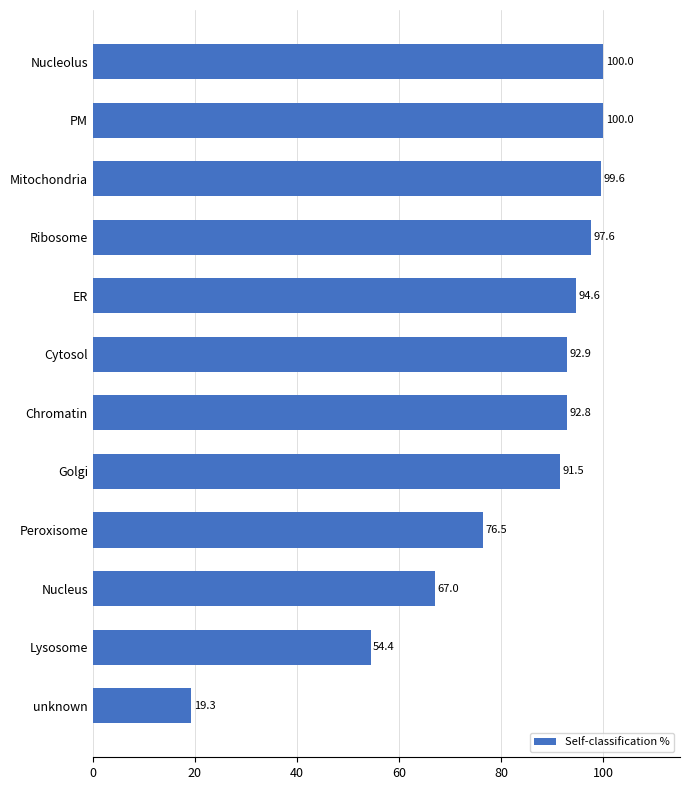

What is the difference between the maximum and second lowest values?

45.6